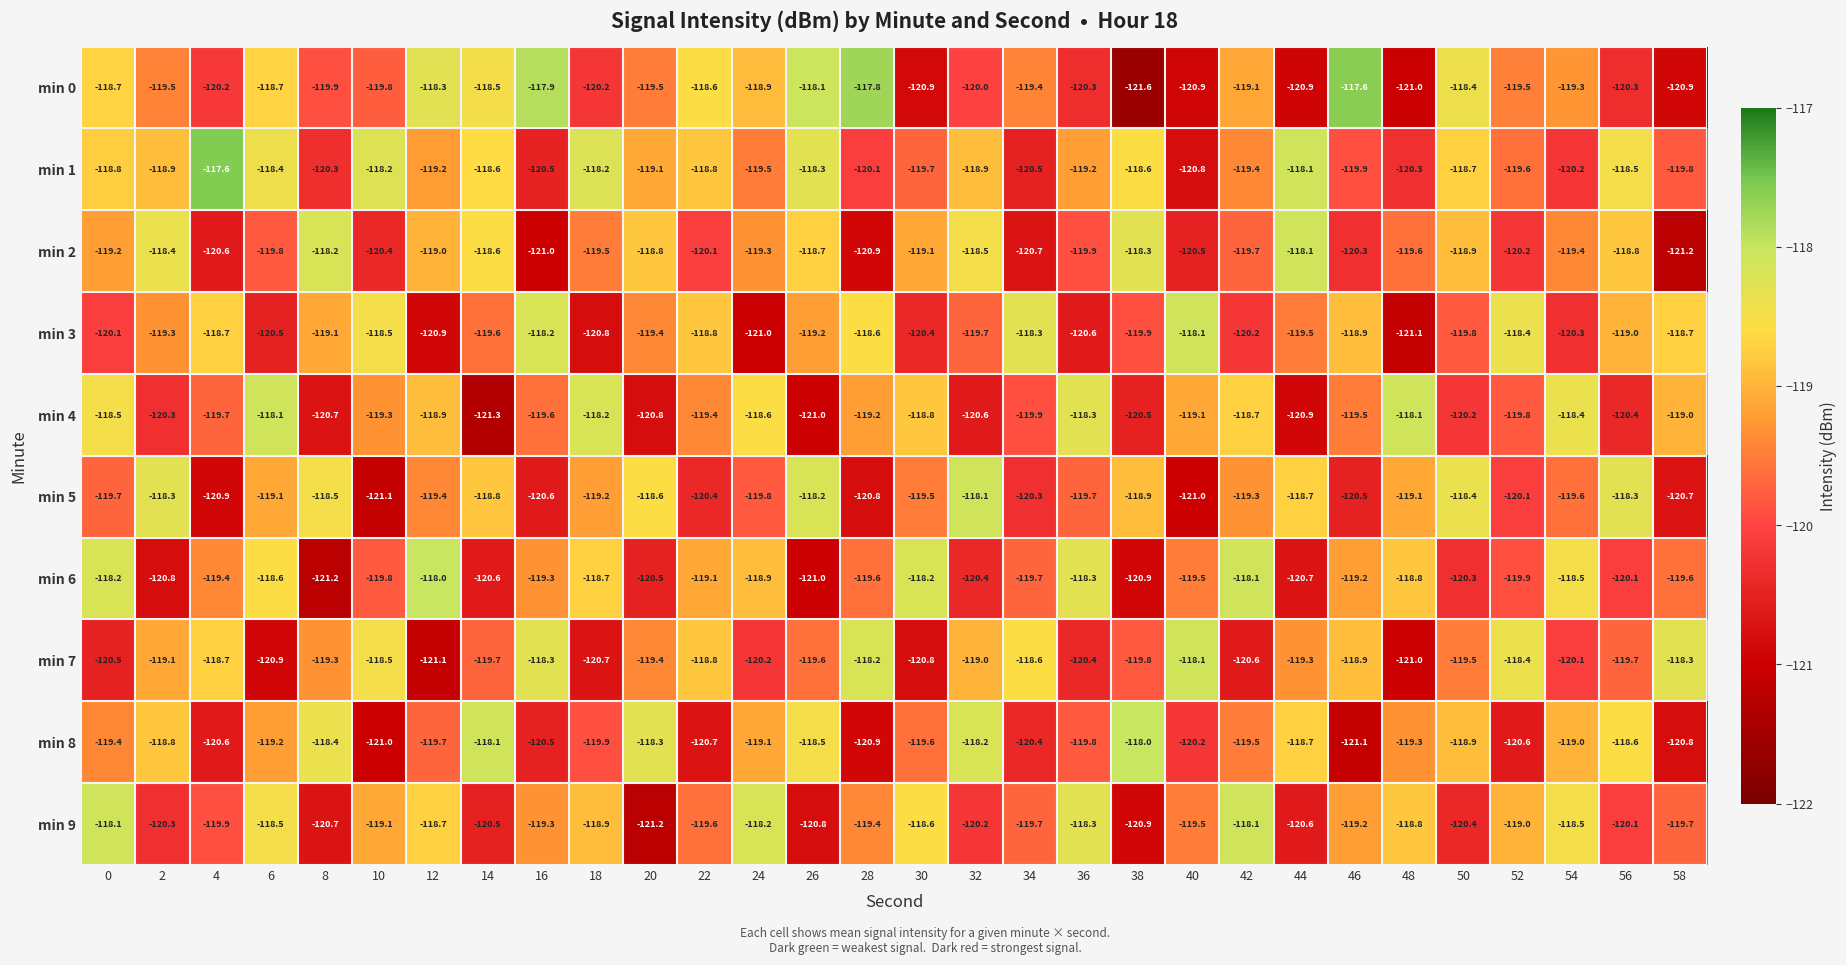

How many data points does each series have?

30